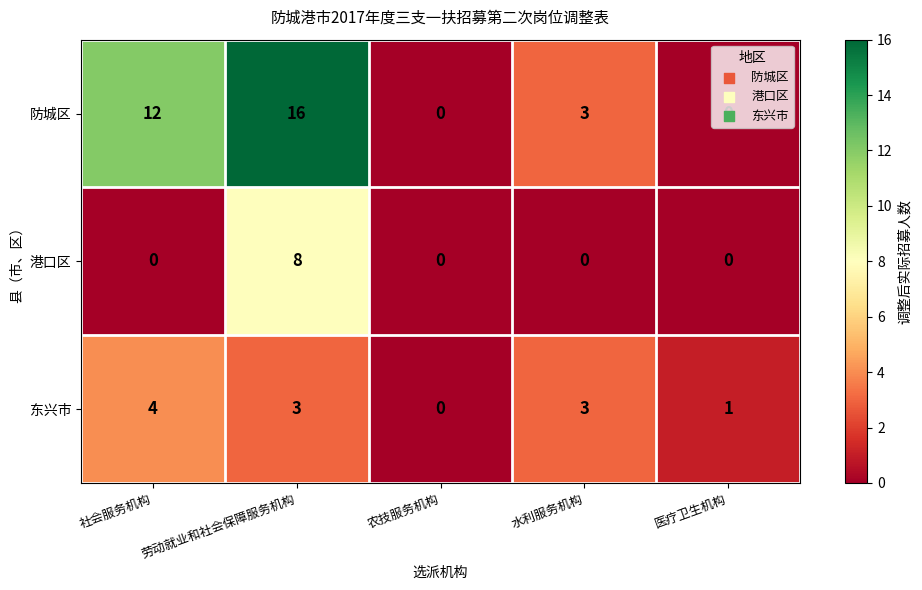

What is the difference between the maximum and minimum values in the 防城区 series?

16